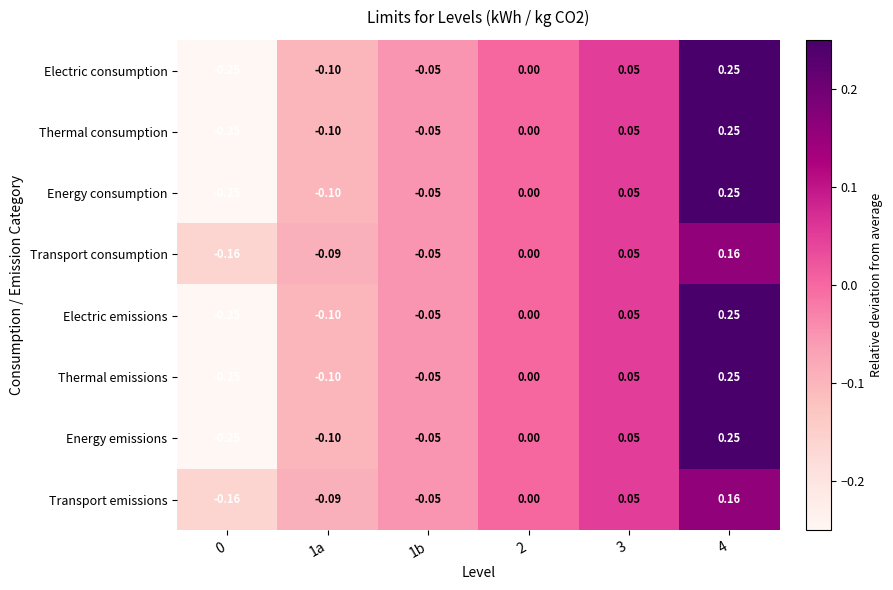

Is the value of Transport emissions at 2 greater than the value of Electric emissions at 3?

No